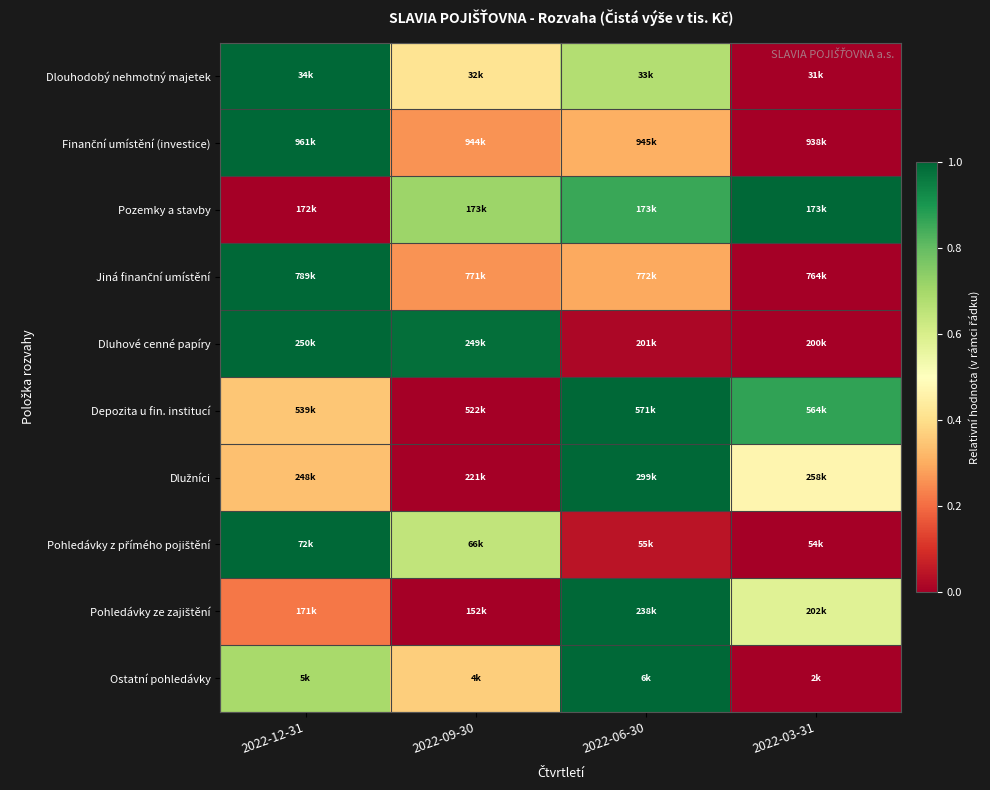

At how many categories does at least one series exceed 0?

4